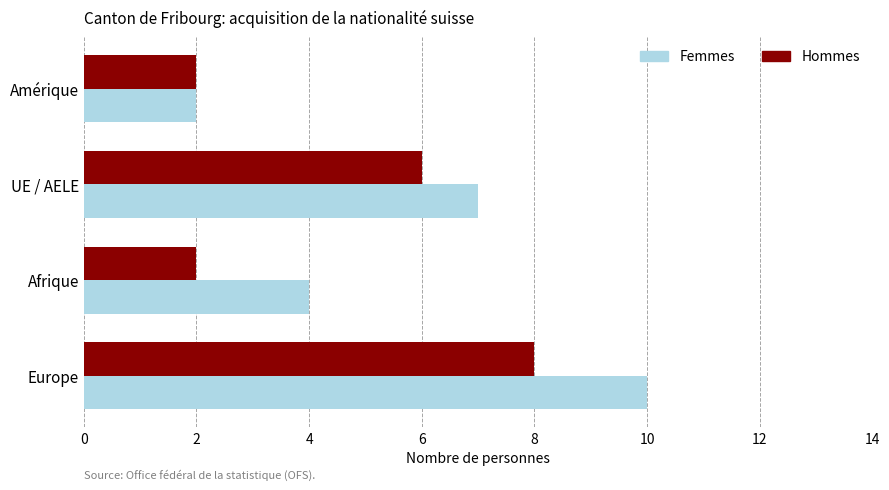

Rank the series by their maximum value, from lowest to highest.

Hommes, Femmes